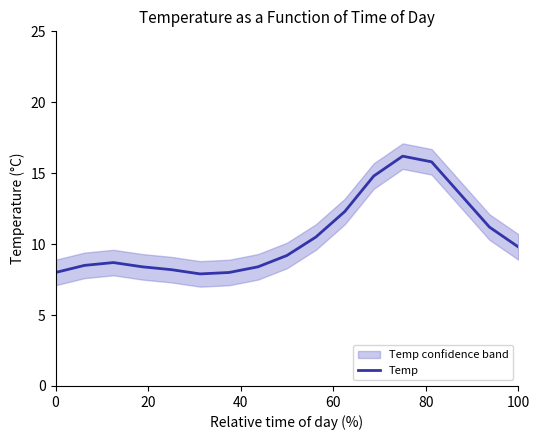

Reading left to right, transcribe all the data shown in this chart.

8.0	8.5	8.7	8.4	8.2	7.9	8.0	8.4	9.2	10.5	12.3	14.8	16.2	15.8	13.5	11.2	9.8